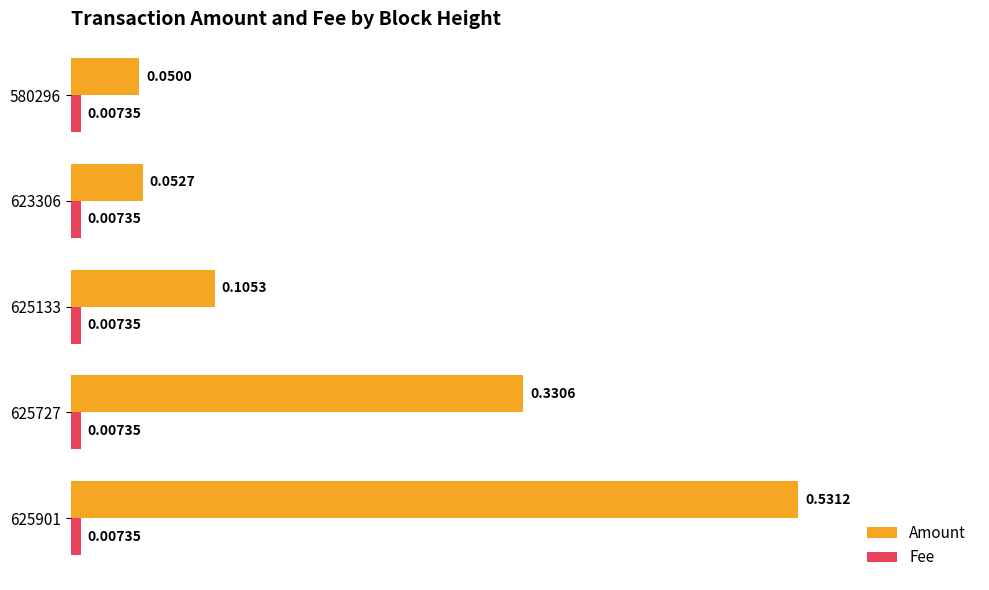

Between 625901 and 625133, which series saw the biggest shift?

Amount